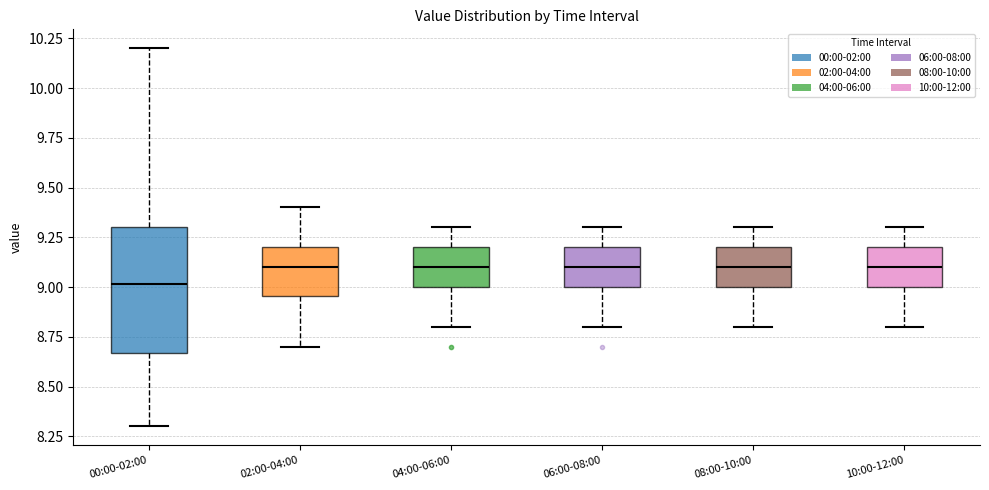

Which box is the tallest, from its lower edge to its upper edge?

00:00-02:00